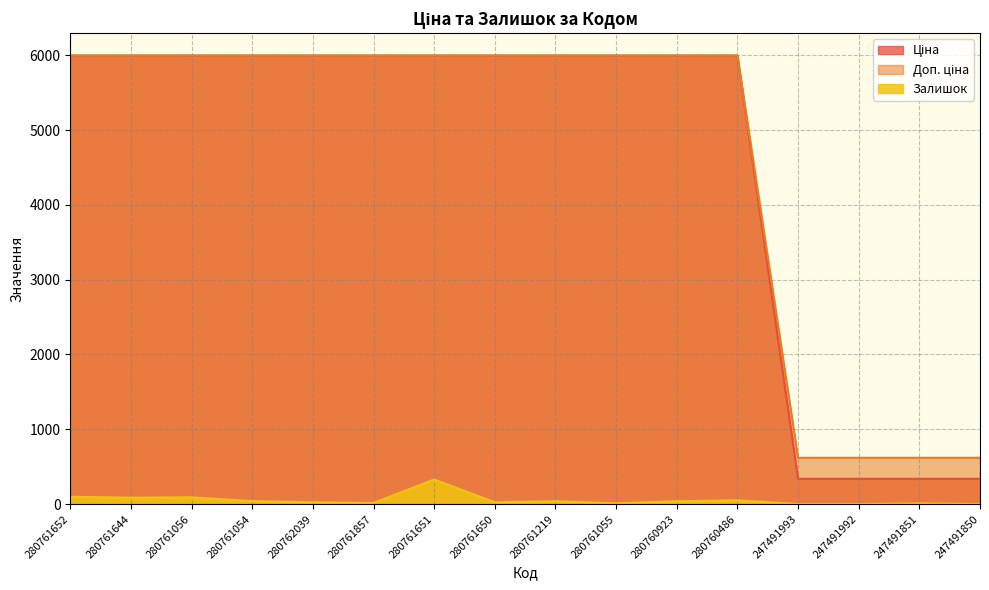

The Залишок series shows 0.0 at 247491992. True or false?

True